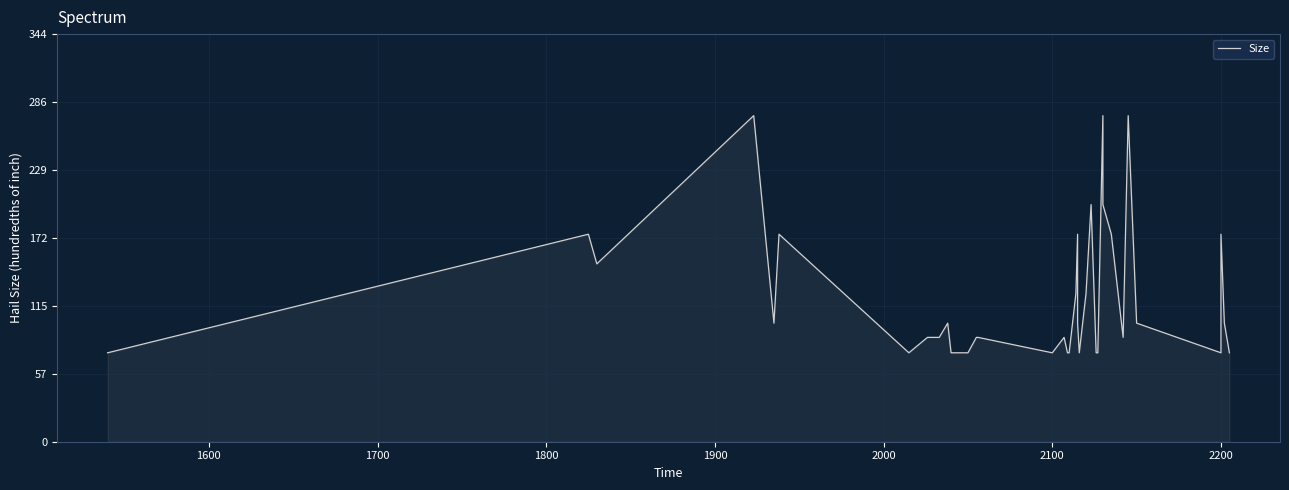

Does the chart display data point markers on the line(s)?

No